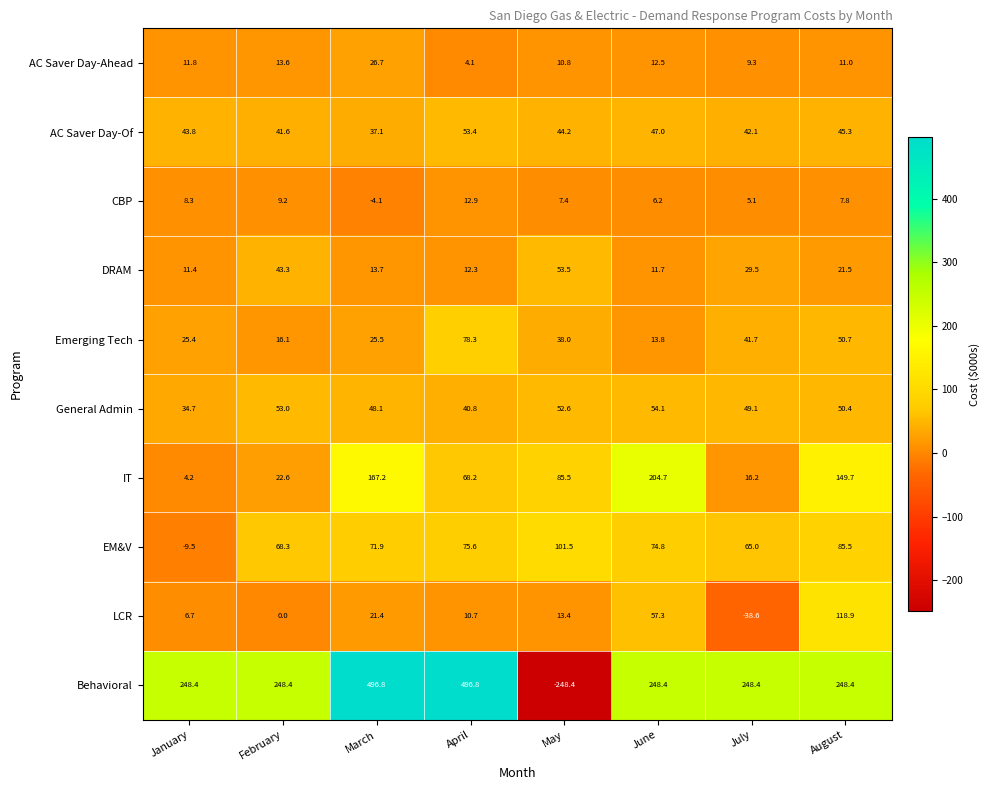

How many data points does each series have?

8